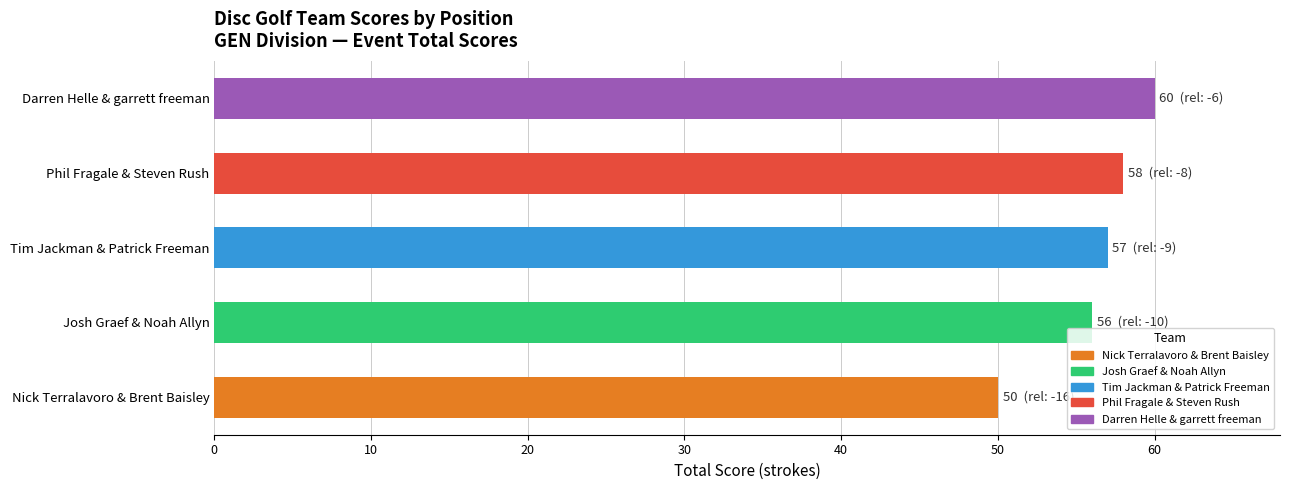

At which category does the chart reach its peak across all series?

Darren Helle & garrett freeman